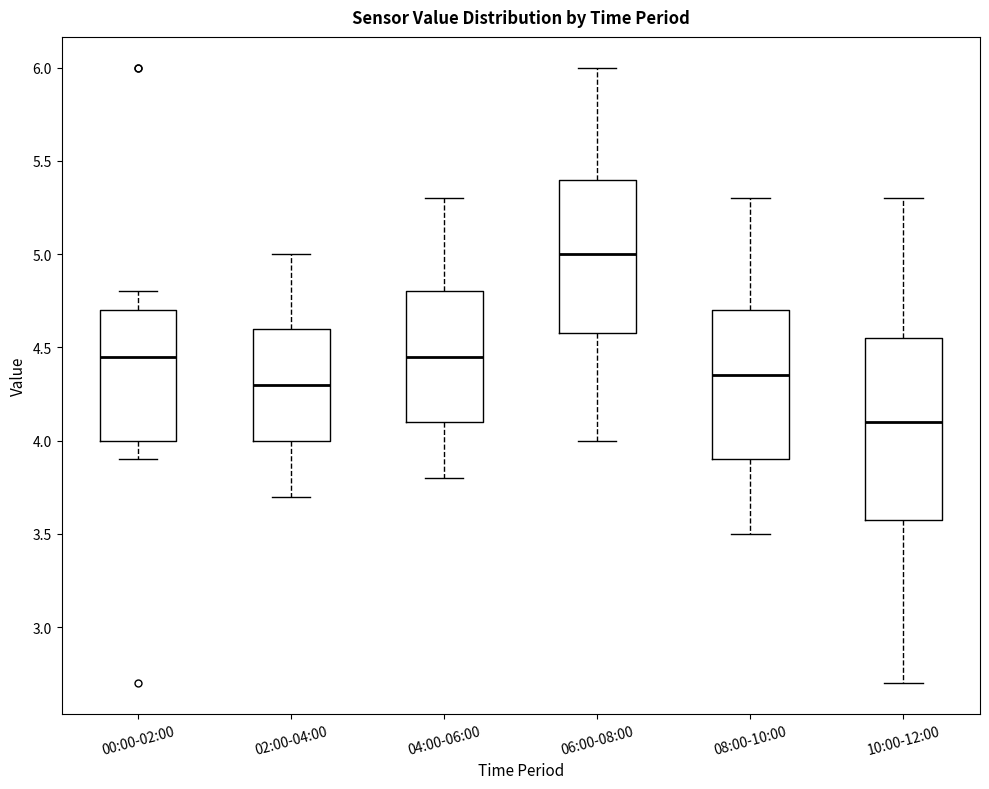

Reading left to right, transcribe this box plot: for each box, give where its median line is, the range the box spans, and where its two whiskers end, as read against the y-axis. The values are not printed on the chart, so give them approximately, as read against the axis.

00:00-02:00: median 4.45, box 4.00 to 4.70, whiskers 3.90 to 4.80
02:00-04:00: median 4.30, box 4.00 to 4.60, whiskers 3.70 to 5.00
04:00-06:00: median 4.45, box 4.10 to 4.80, whiskers 3.80 to 5.30
06:00-08:00: median 5.00, box 4.60 to 5.40, whiskers 4.00 to 6.00
08:00-10:00: median 4.35, box 3.90 to 4.70, whiskers 3.50 to 5.30
10:00-12:00: median 4.10, box 3.60 to 4.55, whiskers 2.70 to 5.30